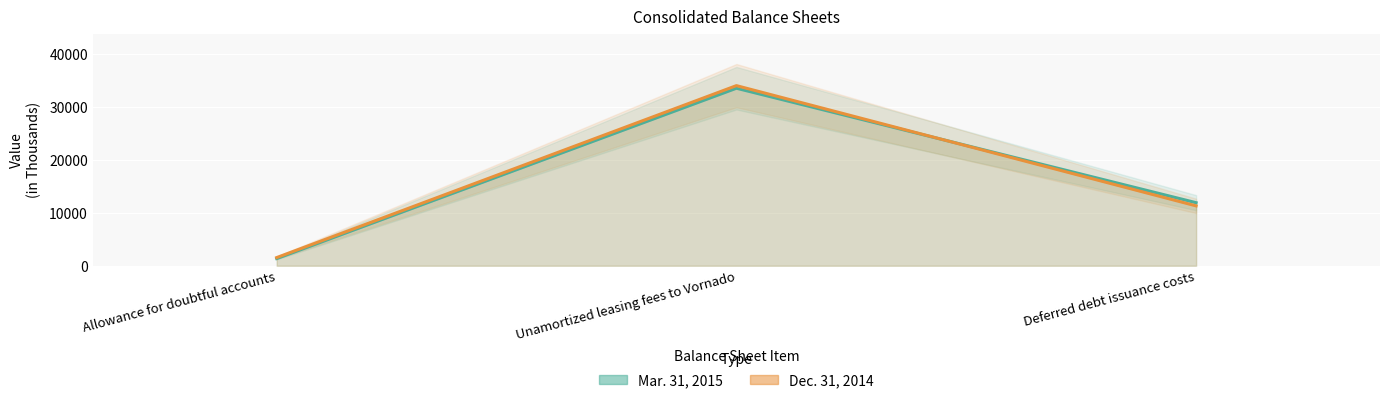

Read the Dec. 31, 2014 value at Allowance for doubtful accounts, to the nearest 100.

1500